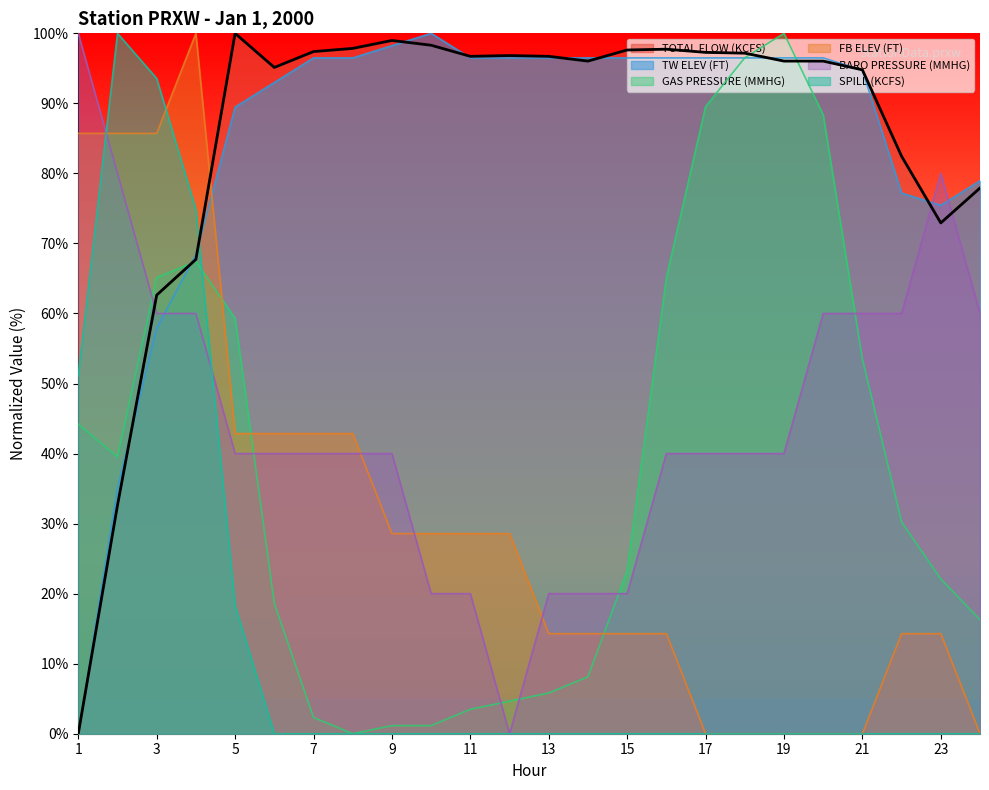

How many values in the GAS PRESSURE (MMHG) series exceed 30?

12